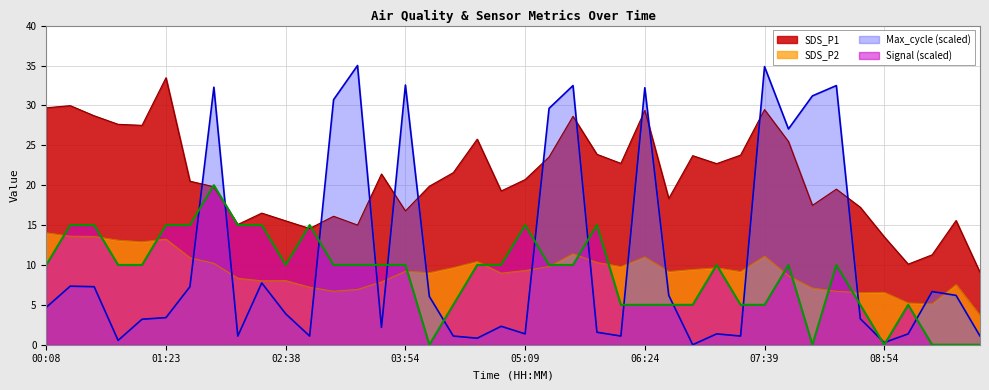

Between which two adjacent categories do Max_cycle and Signal first intersect?

01:38 and 01:53